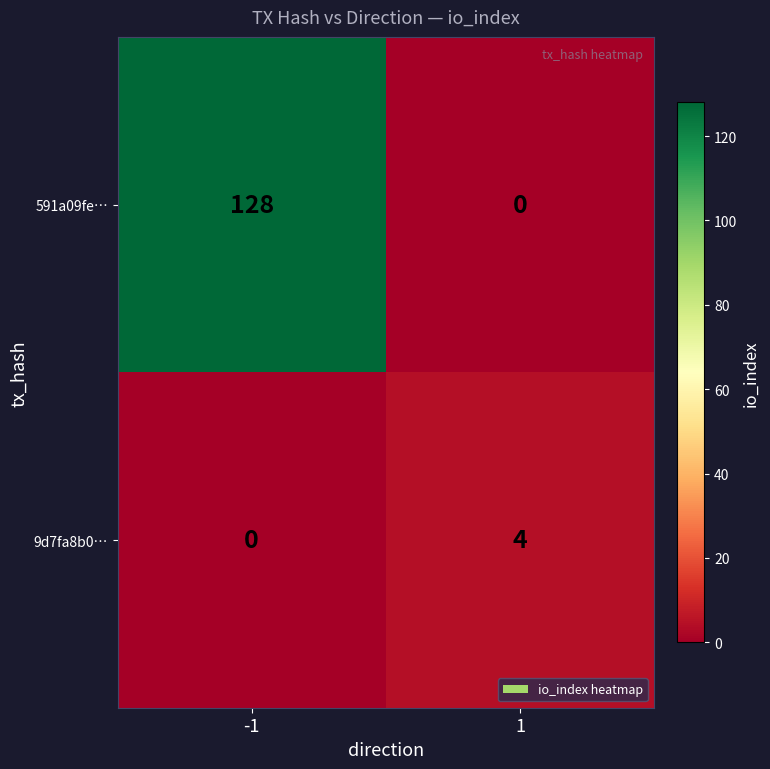

What is the maximum value shown in the chart?

128